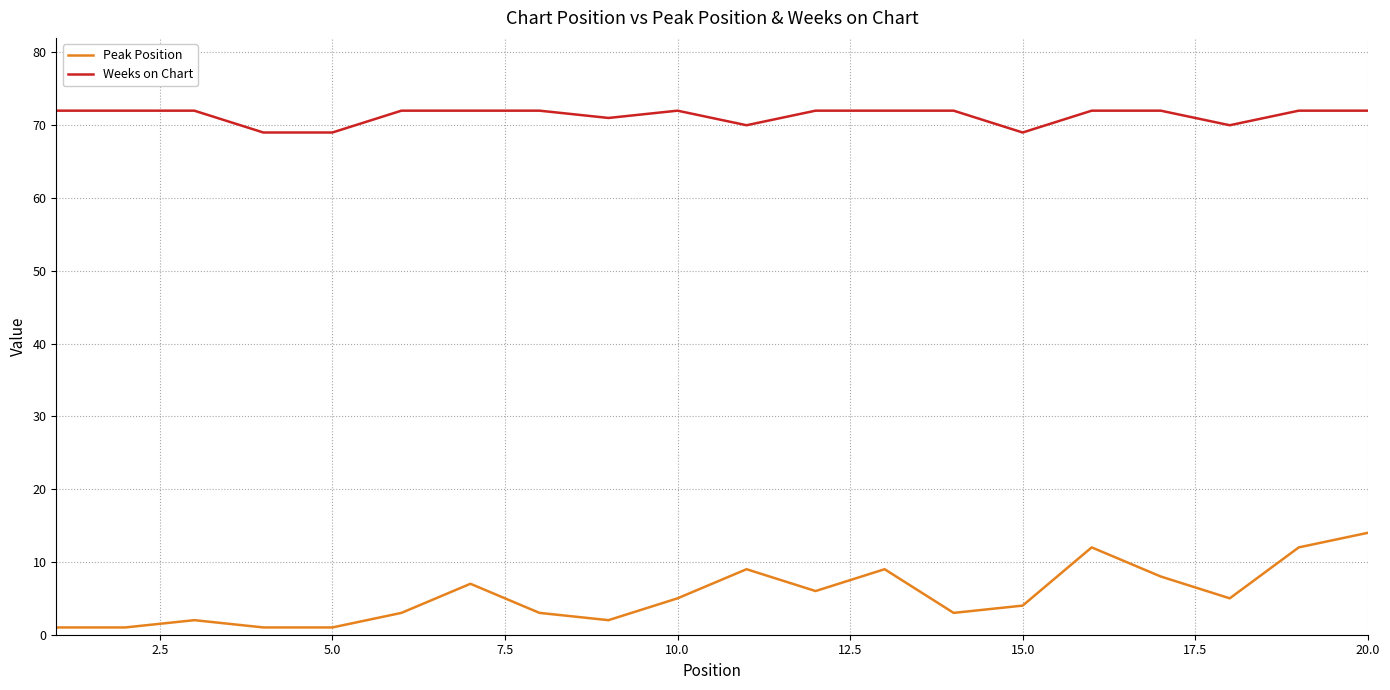

What is the difference between the maximum and minimum values in the Peak Position series?

13